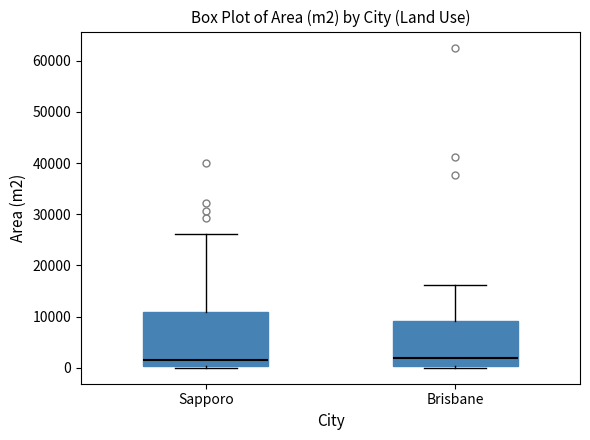

Which box is the tallest, from its lower edge to its upper edge?

Sapporo